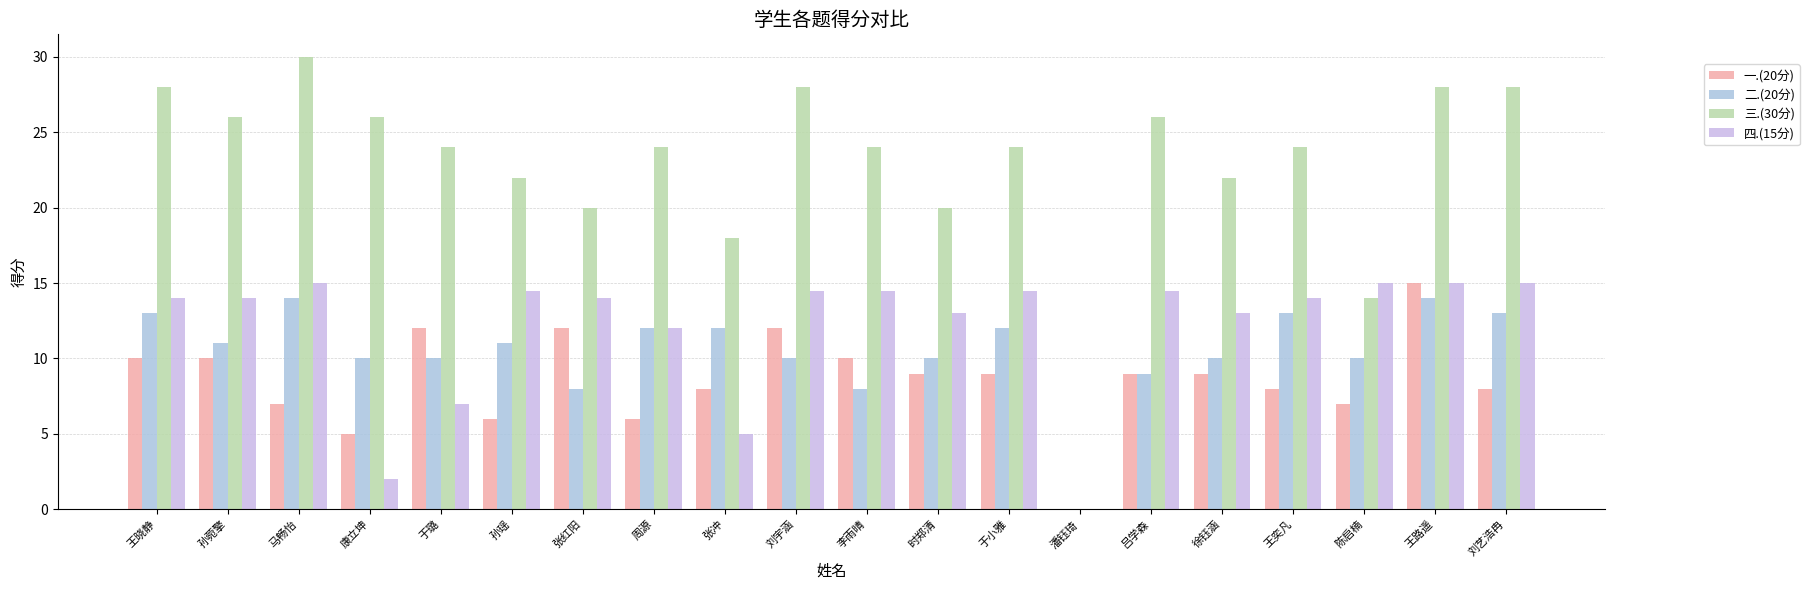

Which label corresponds to the largest value in the chart?

马畅怡